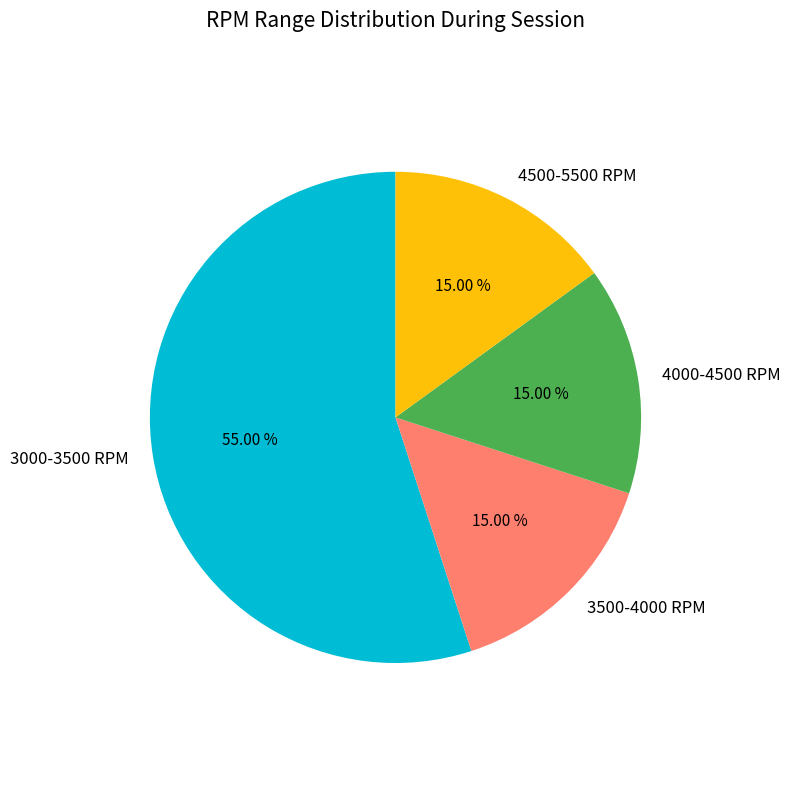

Between 3000-3500 RPM and 4500-5500 RPM, which is larger?

3000-3500 RPM